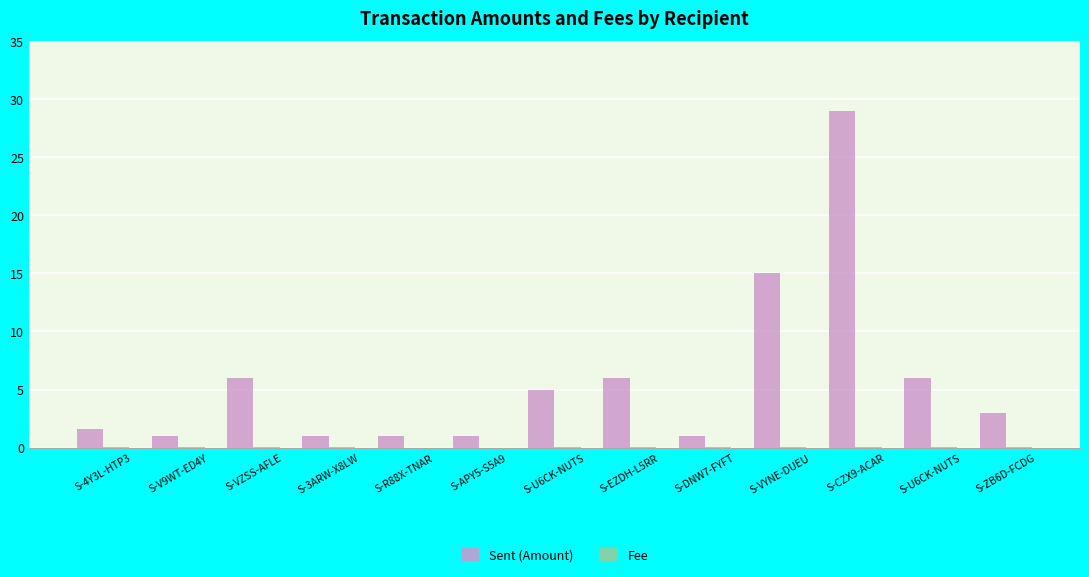

How many distinct data groups are displayed?

2